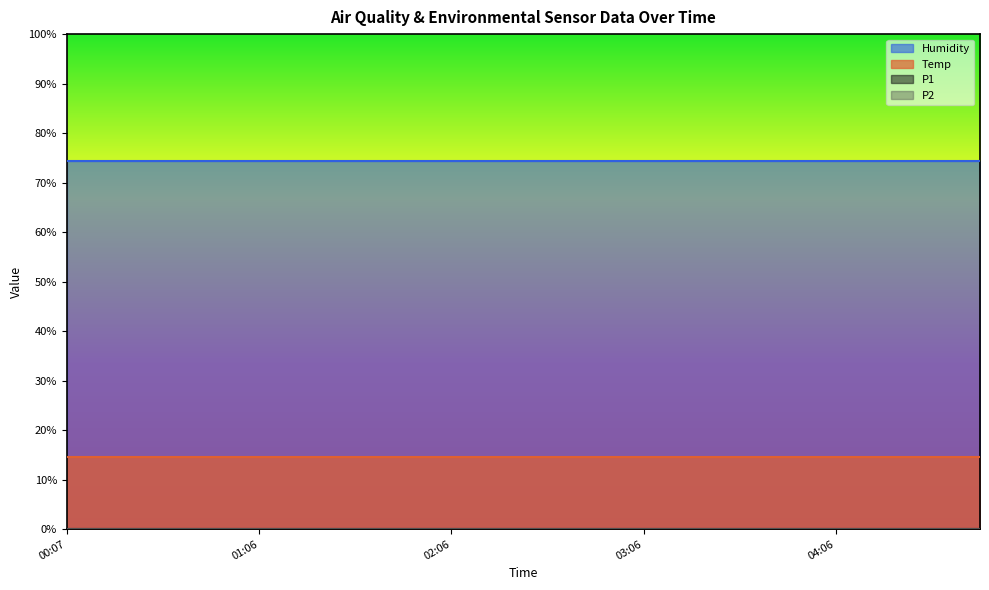

At which category does the chart reach its peak across all series?

00:07